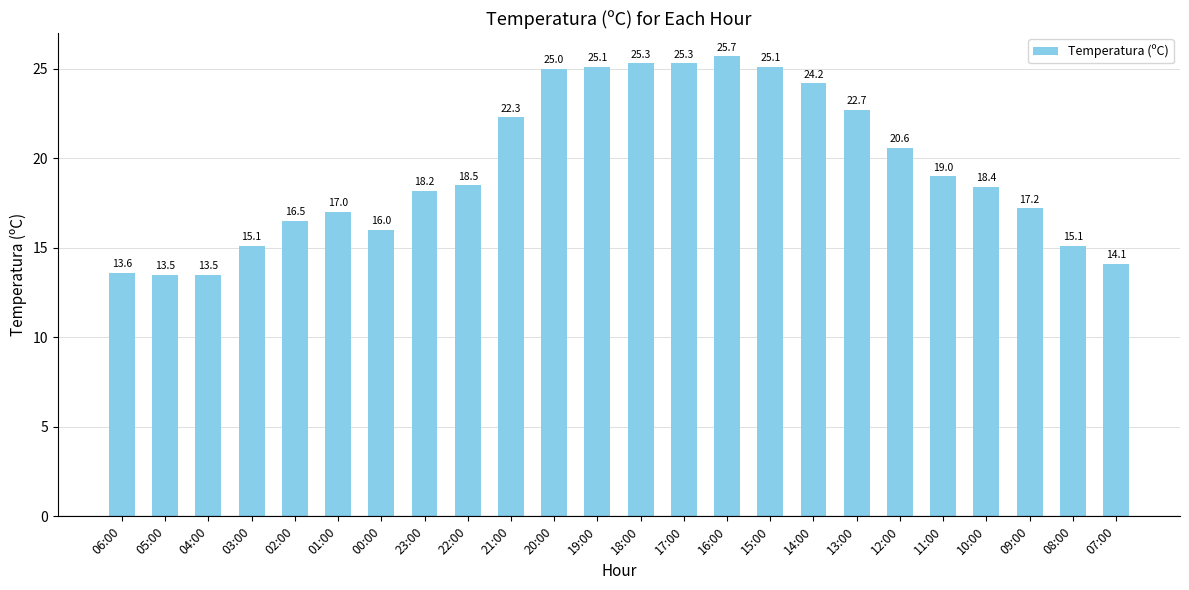

At which category does the chart reach its peak across all series?

16:00